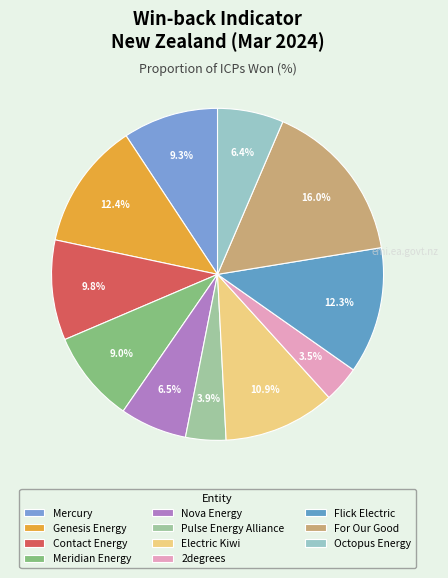

Is it true that 2degrees is 17% of the pie?

False